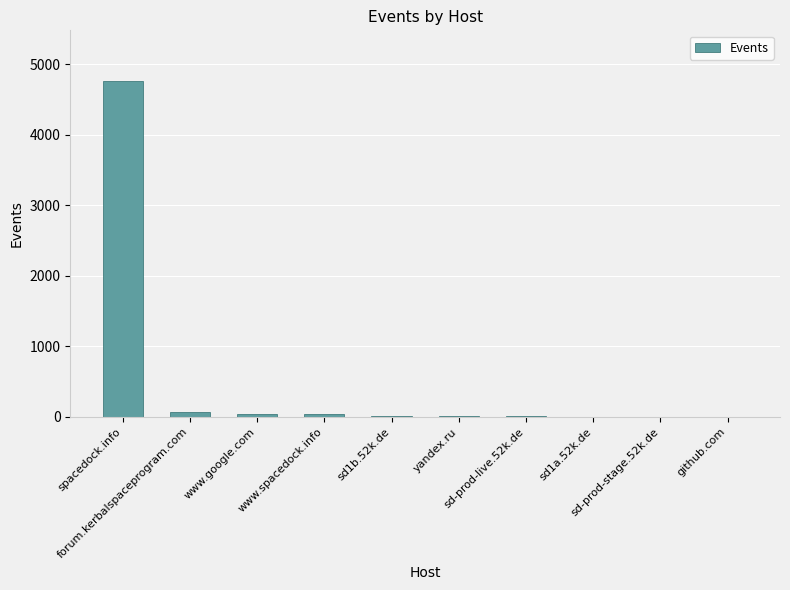

What is the sum of all values?

4967